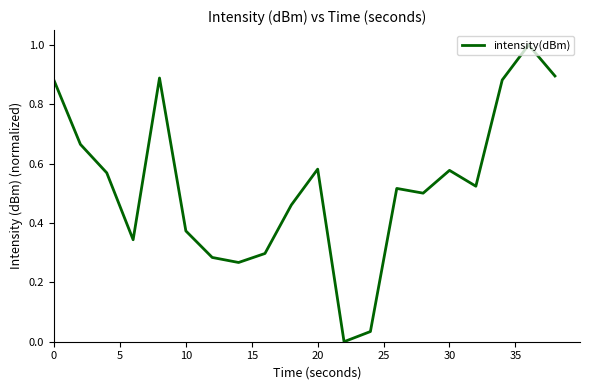

What is the maximum value shown in the chart?

1.0